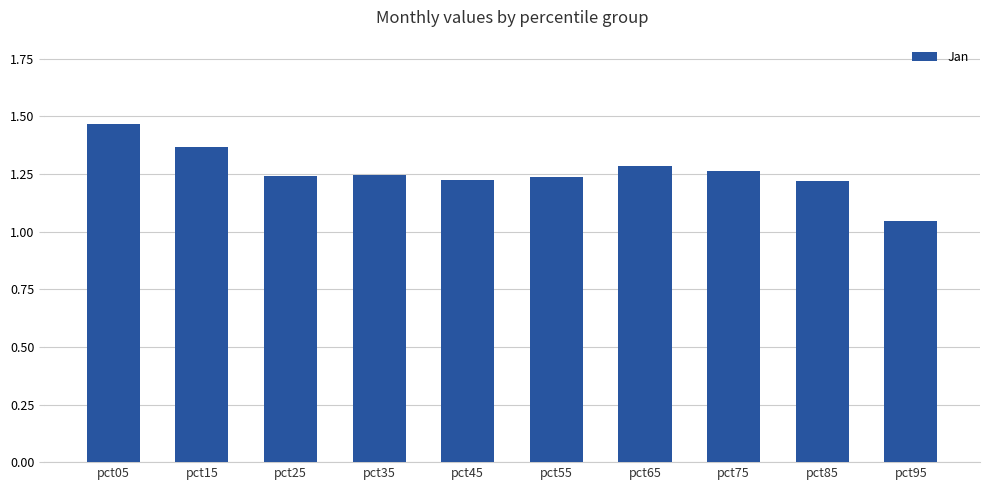

Between pct05 and pct75, which is larger?

pct05